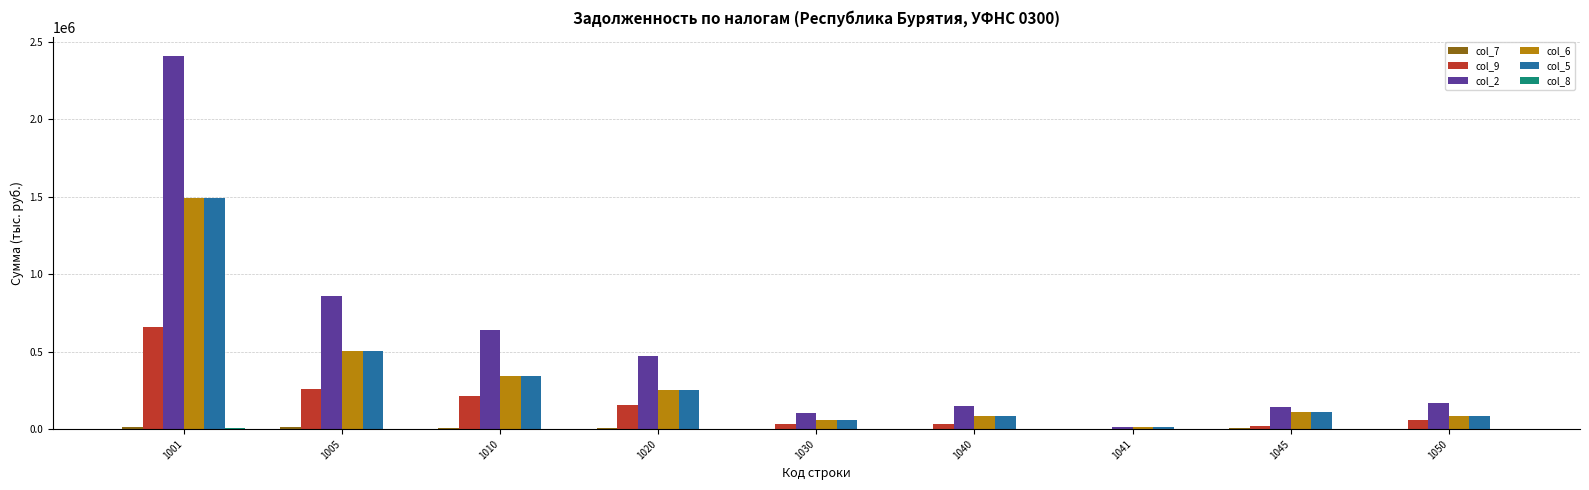

Is the value of col_2 at 1030 greater than the value of col_6 at 1041?

Yes